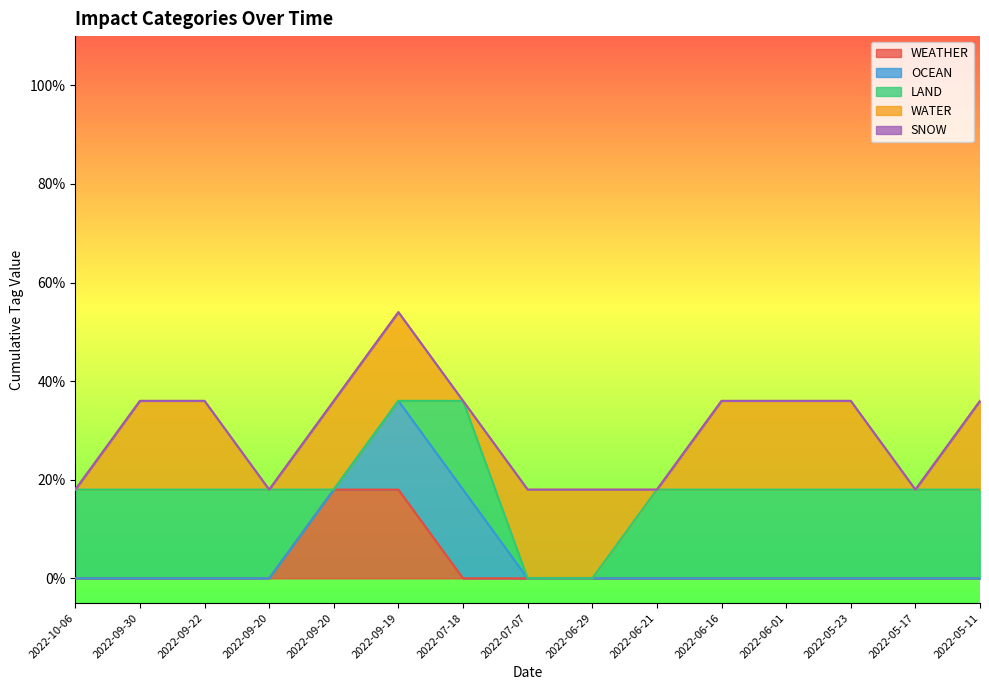

Does the chart have visible grid lines?

No